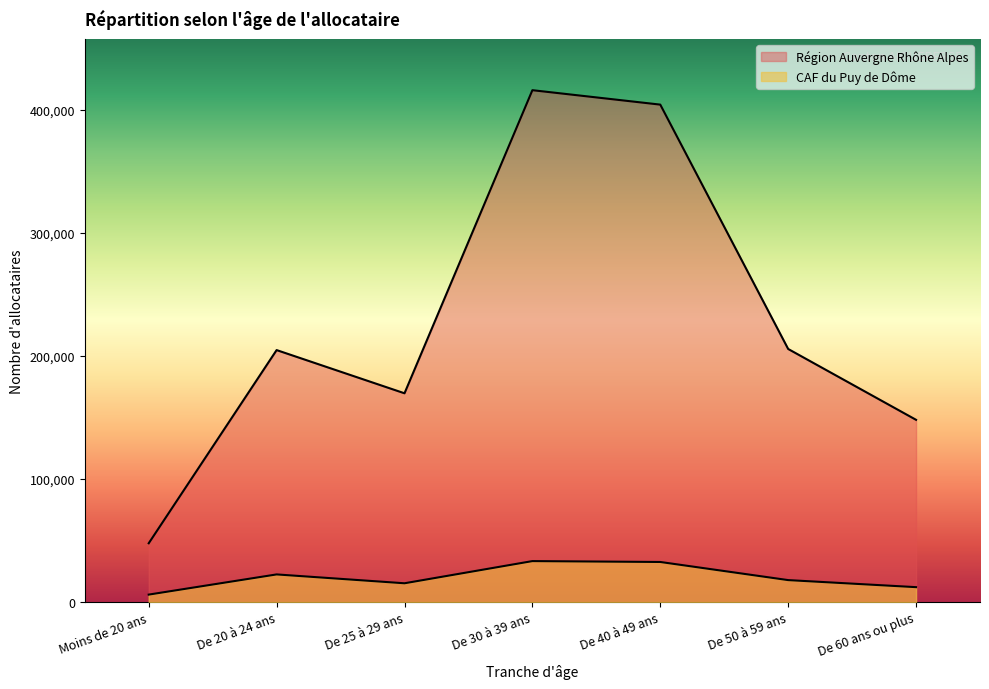

Where is the first local minimum for Région Auvergne Rhône Alpes?

De 25 à 29 ans